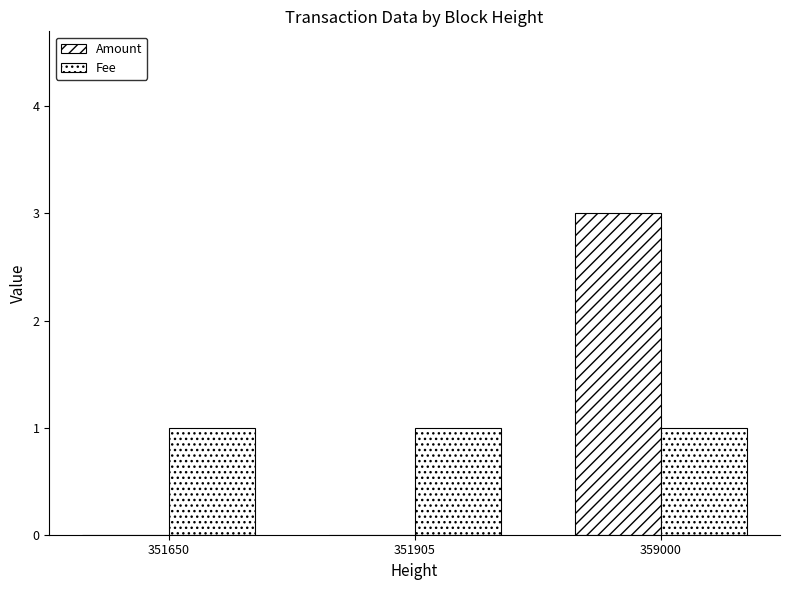

What is the sum of all Amount values?

3